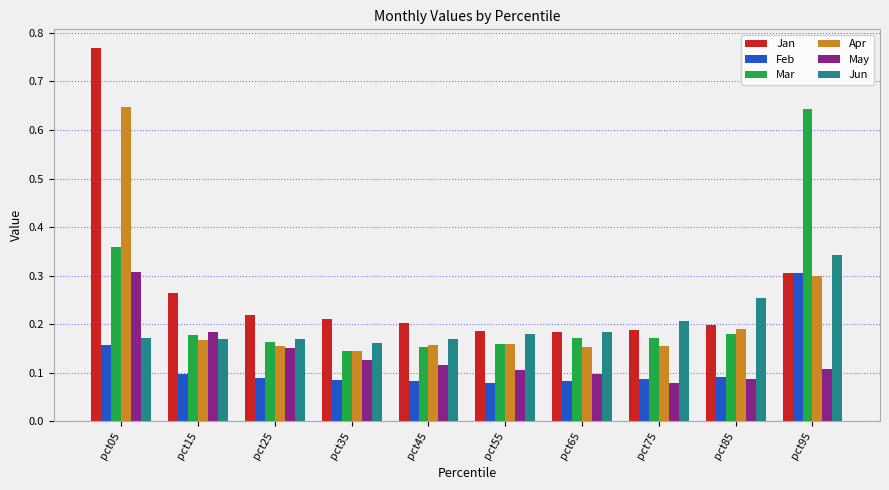

The Jan series shows 0.3 at pct55. True or false?

False